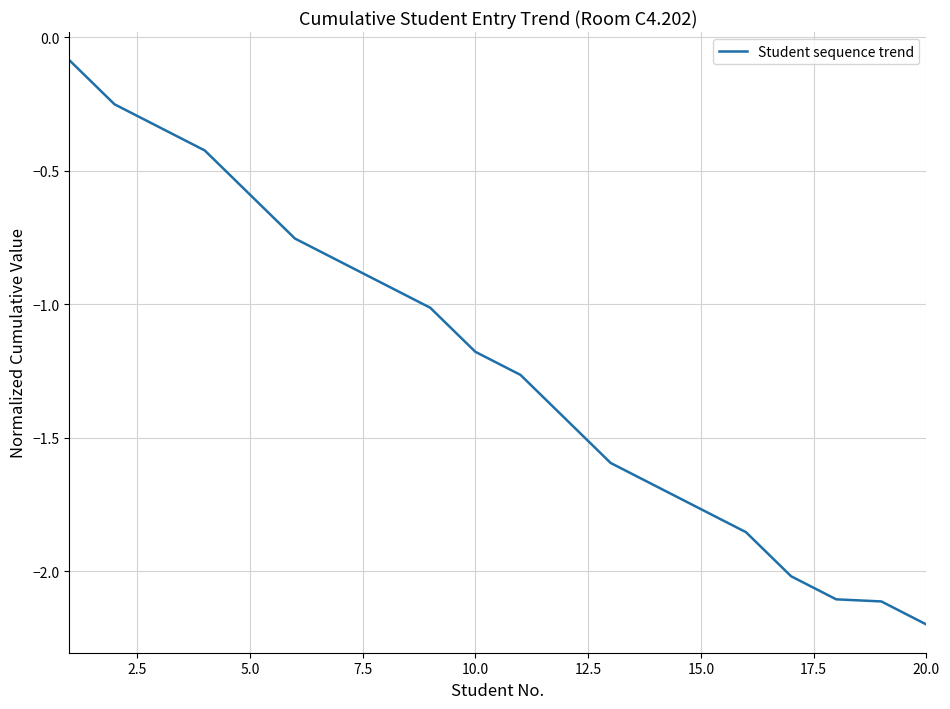

What is the sum of all values?

-24.4